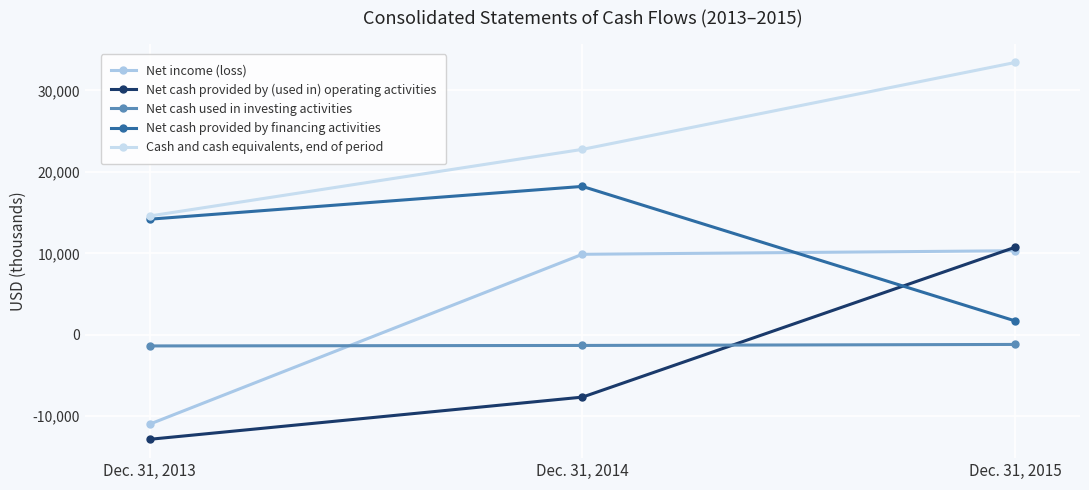

Reading right to left, what are all the values shown in this chart?

Net income (loss): 10315	9881	-10975
Net cash provided by (used in) operating activities: 10741	-7658	-12836
Net cash used in investing activities: -1190	-1314	-1373
Net cash provided by financing activities: 1701	18213	14187
Cash and cash equivalents, end of period: 33427	22760	14578